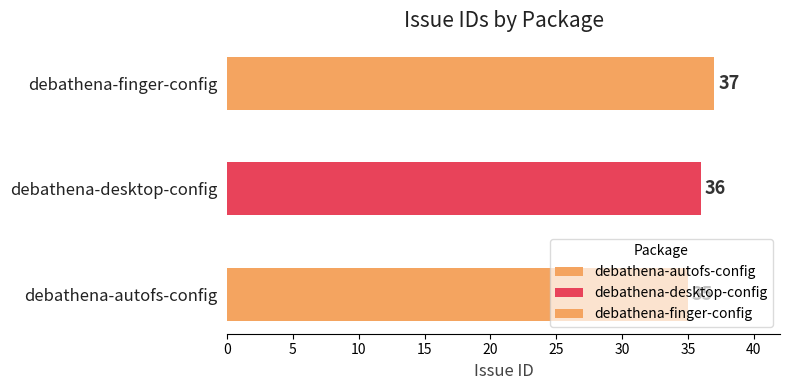

The value at debathena-finger-config is 14. True or false?

False